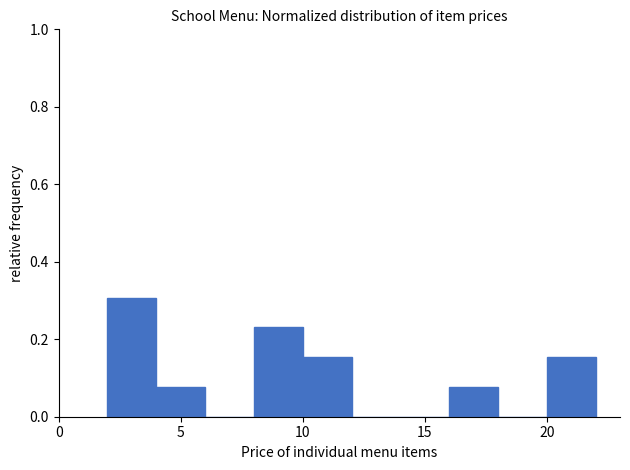

Which range on the x-axis has the tallest bar?

2 to 4